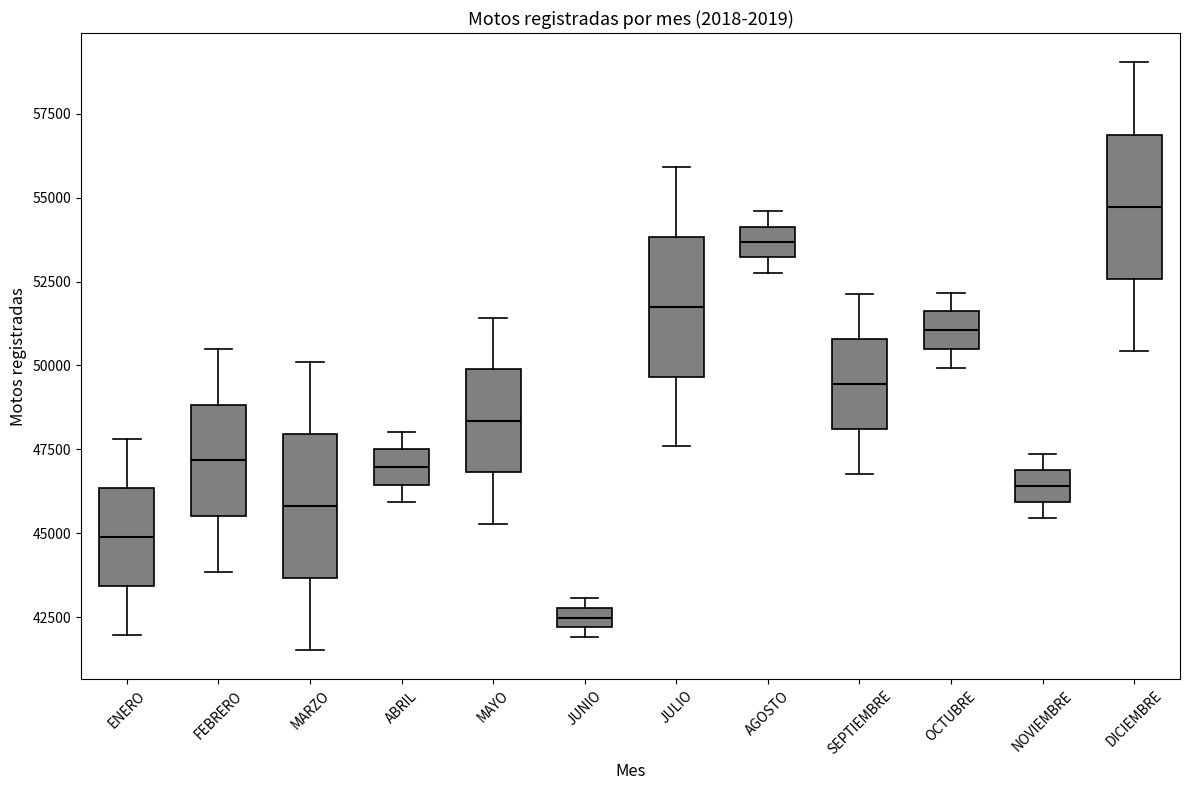

Which box has the highest median line?

DICIEMBRE